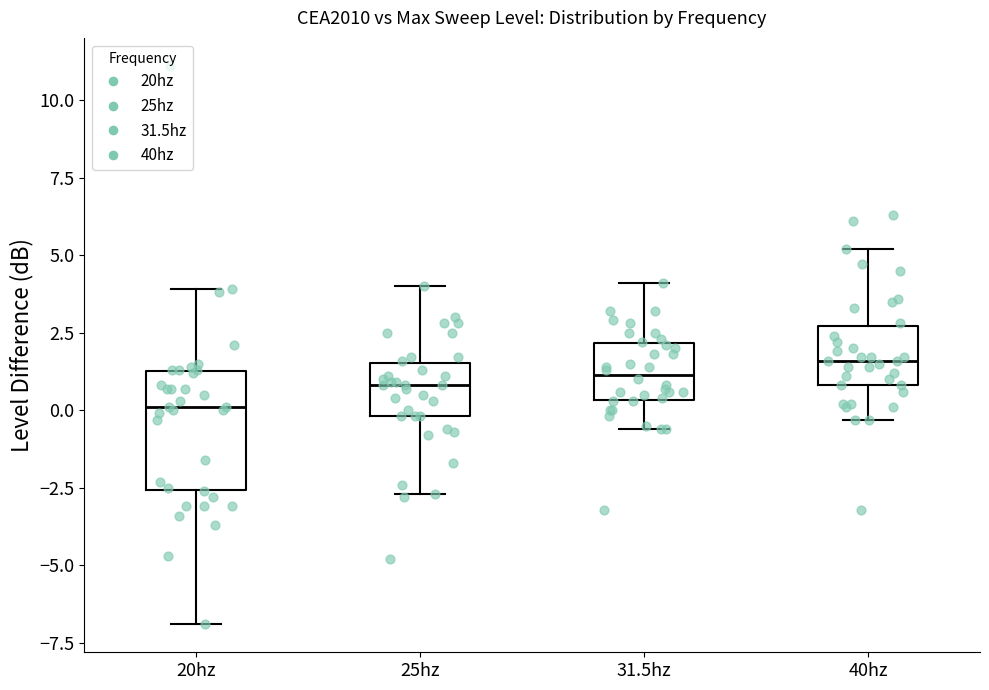

Reading left to right, read every box against the y-axis: the position of its median line, the range the box covers, and the ends of its whiskers. The values are not printed on the chart, so give them approximately, as read against the axis.

20hz: median 0.0, box -2.5 to 1.5, whiskers -7.0 to 4.0
25hz: median 1.0, box 0.0 to 1.5, whiskers -2.5 to 4.0
31.5hz: median 1.0, box 0.5 to 2.0, whiskers -0.5 to 4.0
40hz: median 1.5, box 1.0 to 2.5, whiskers -0.5 to 5.0